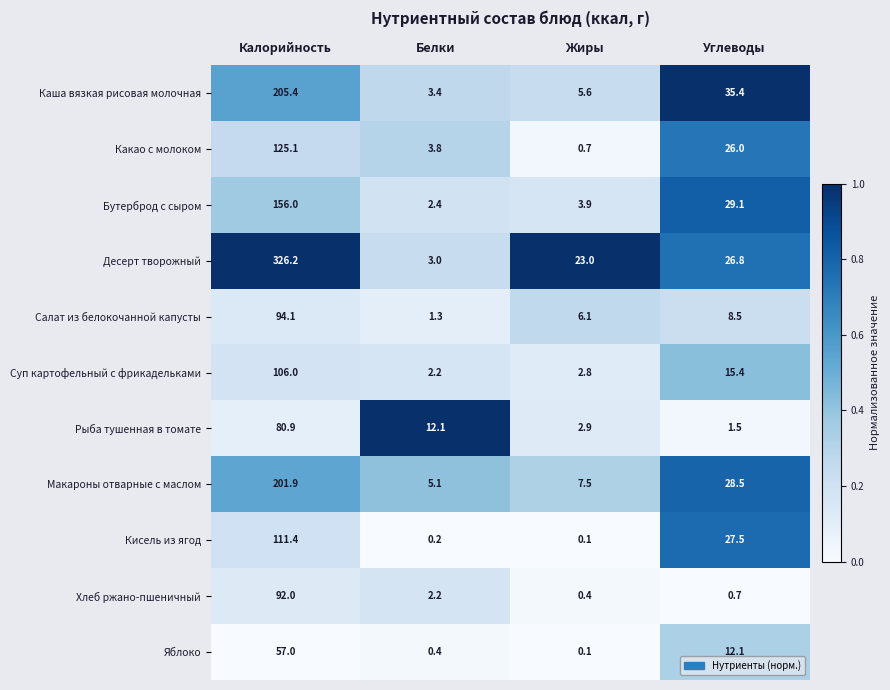

What is the spread (max minus min) of values at Жиры?

22.9